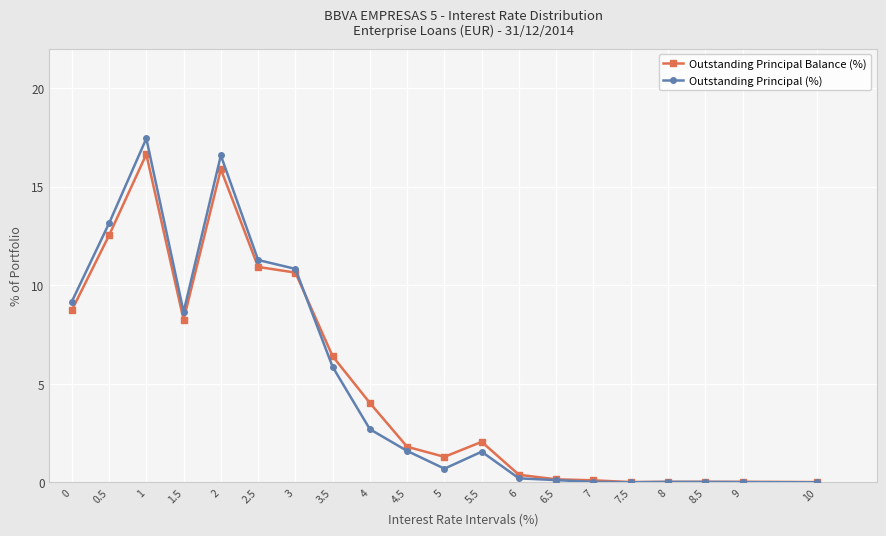

What is the difference between the second highest and minimum values in the Outstanding Principal Balance (%) series?

15.9